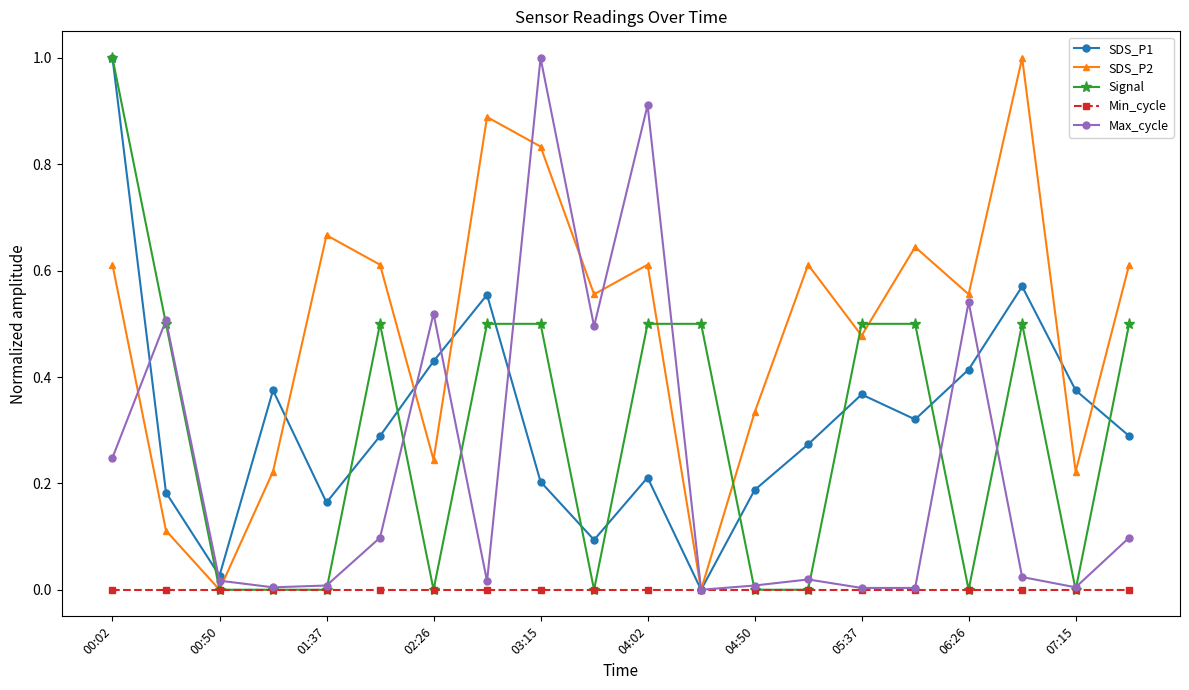

Is this an area chart (filled region under the line)?

No